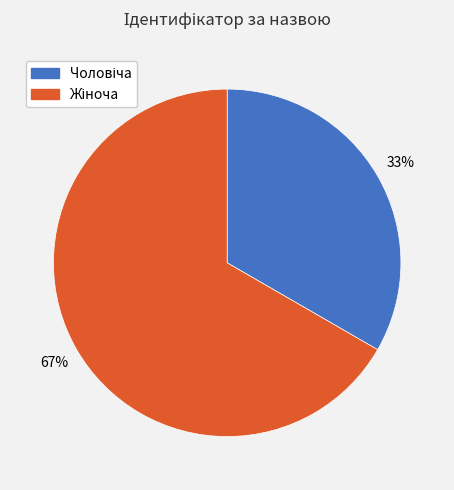

To the nearest percent, what is the average slice percentage?

50%